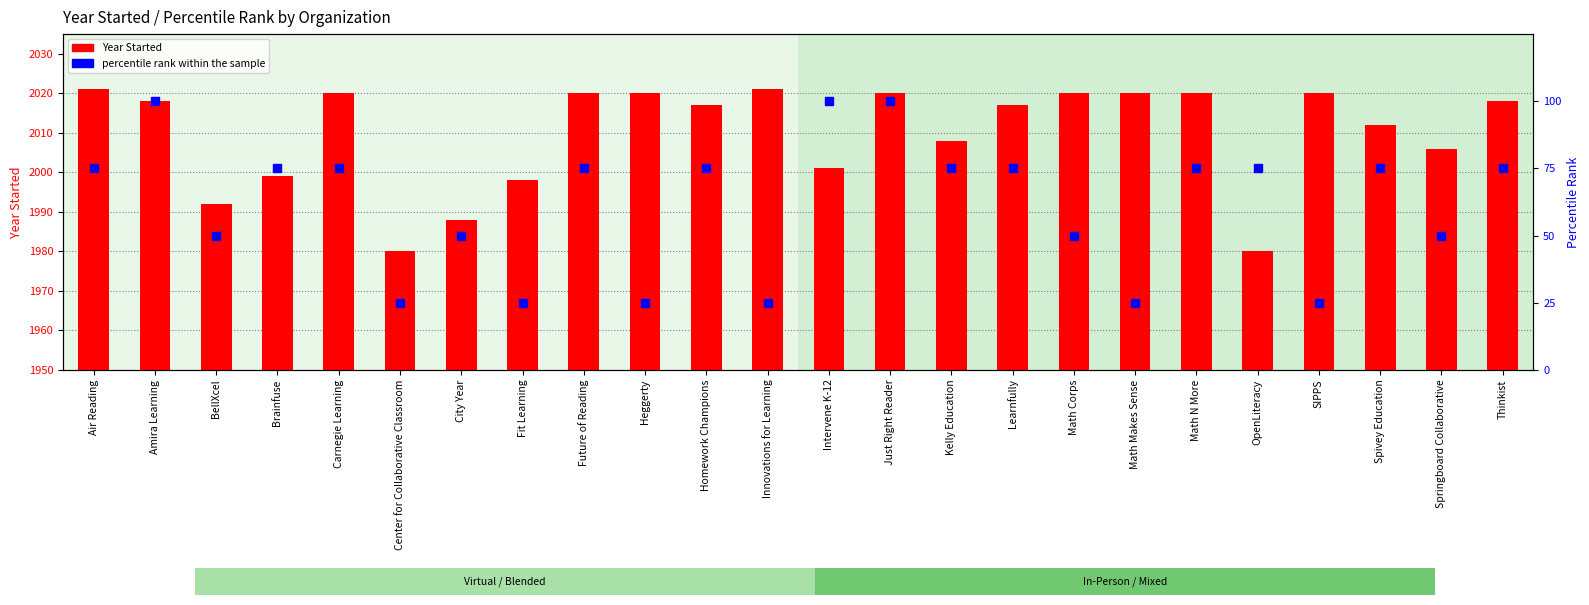

At which category is the sum across all series the highest?

Just Right Reader